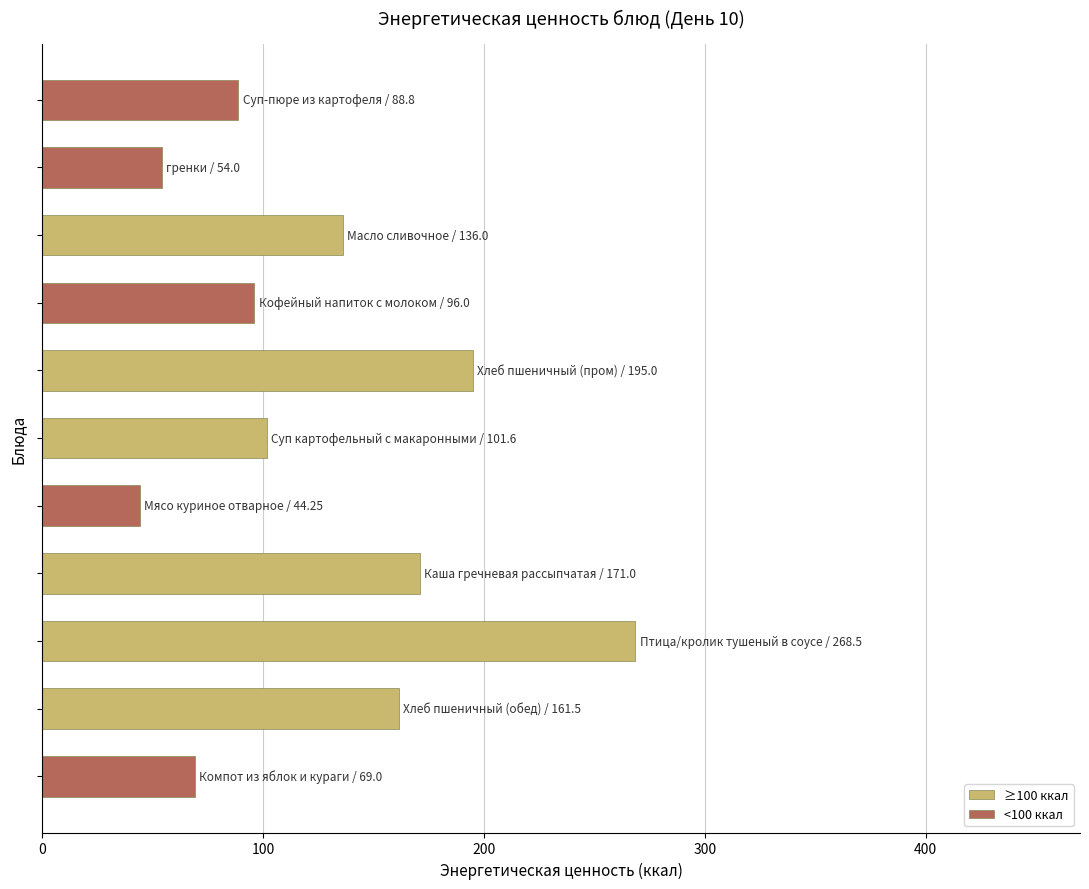

What is the value of the 5th bar from the top?

195.0